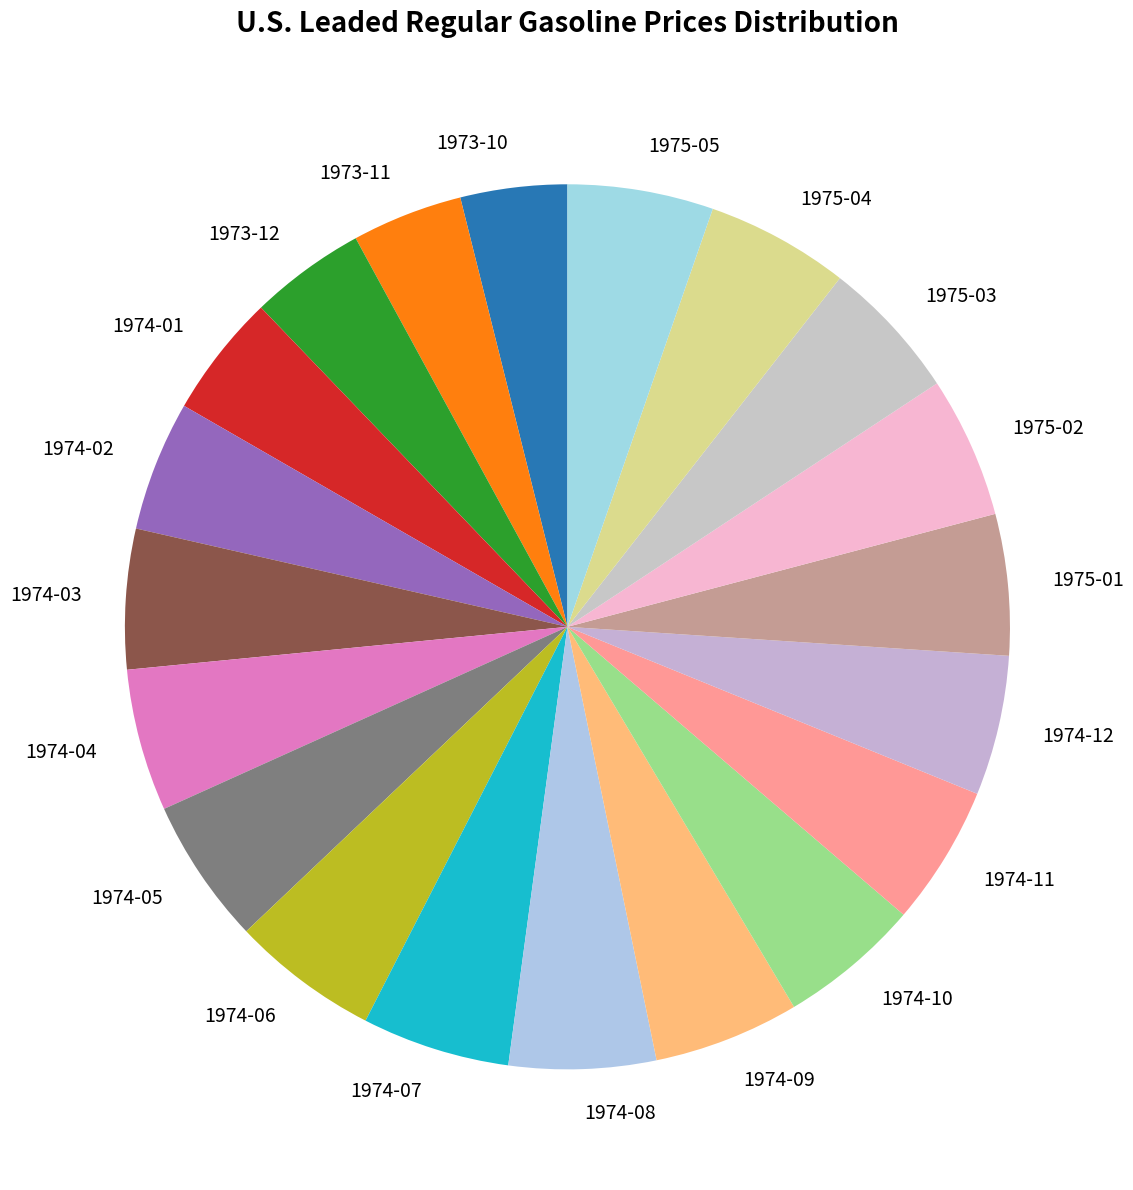

The 1975-05 slice represents 19% of the pie. True or false?

False